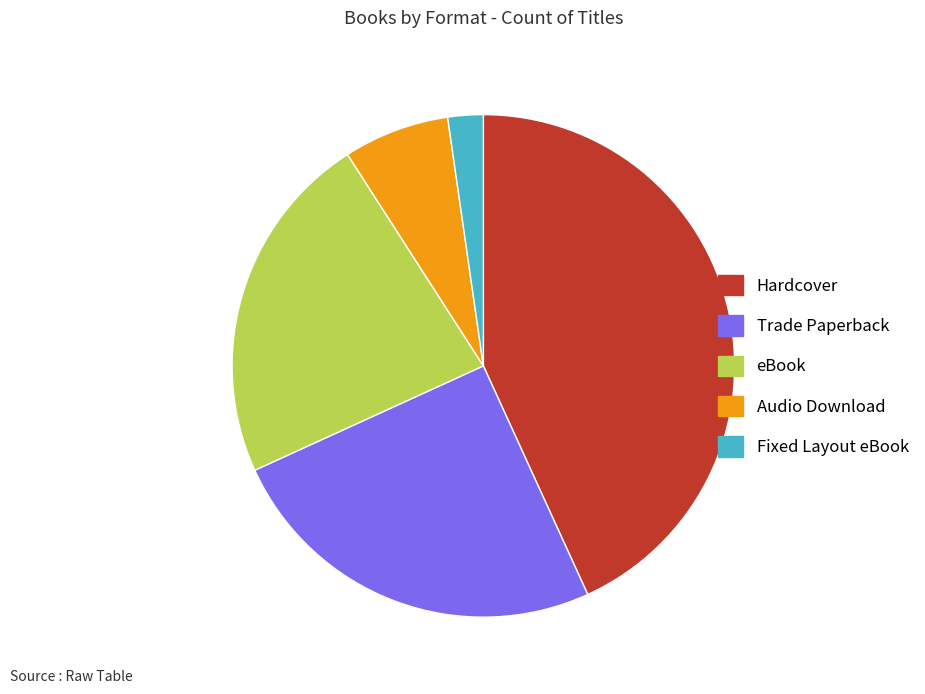

Rank the categories by value from lowest to highest.

Fixed Layout eBook, Audio Download, eBook, Trade Paperback, Hardcover